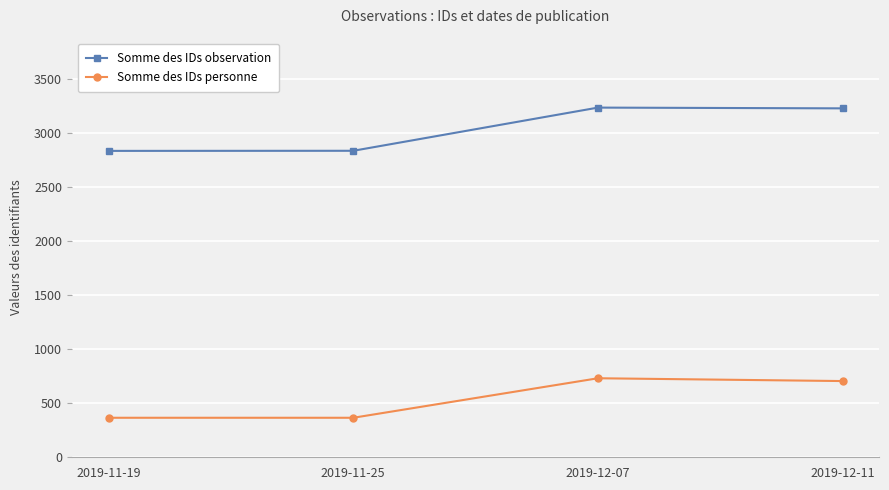

The Somme des IDs personne series shows 91 at 2019-11-25. True or false?

False